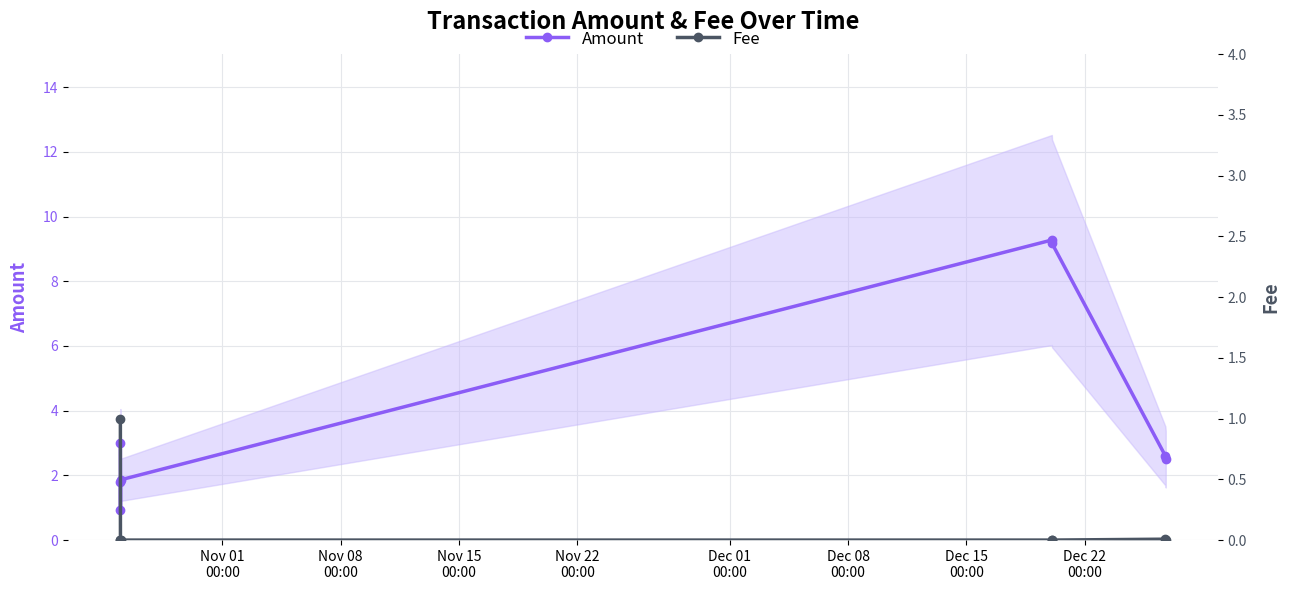

How many values in Fee are above zero?

2